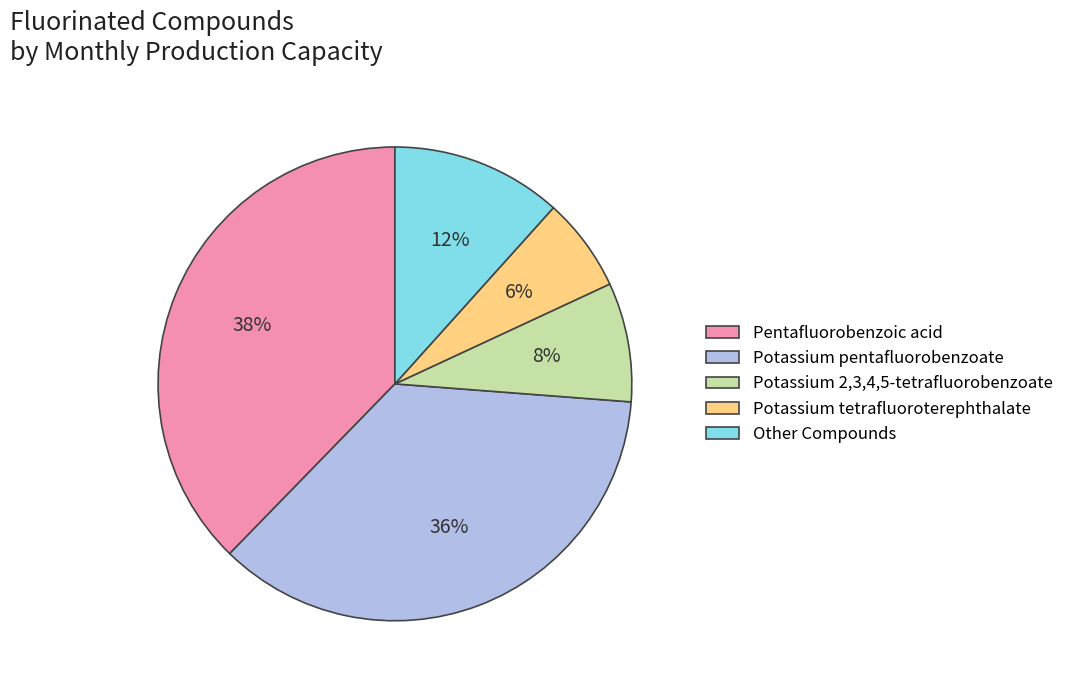

Is it true that Potassium 2,3,4,5-tetrafluorobenzoate is 1% of the pie?

False